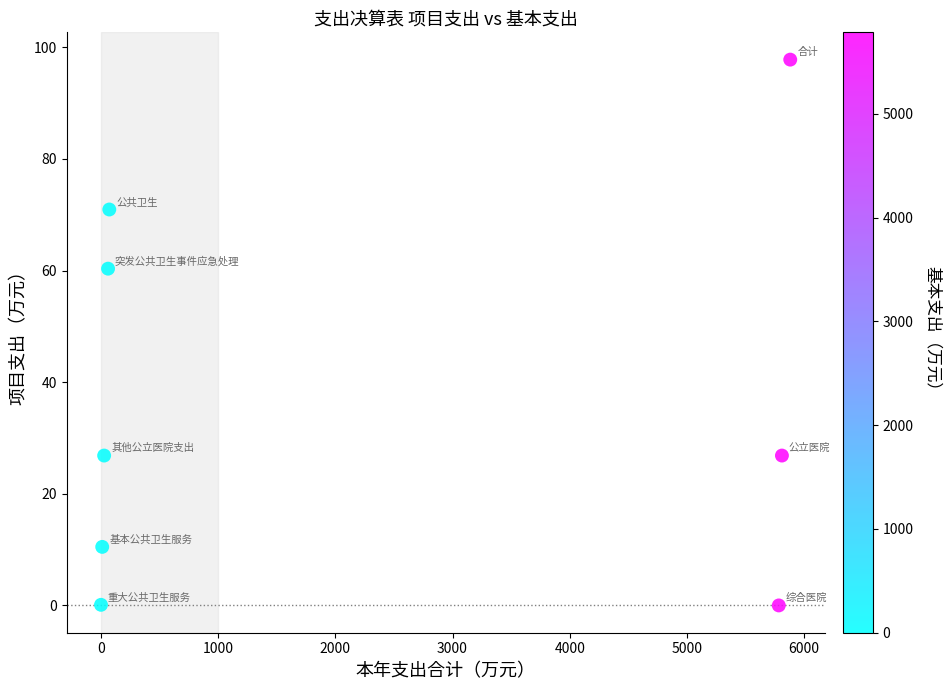

What Y value in the scatter plot is closest to 48?

60.3